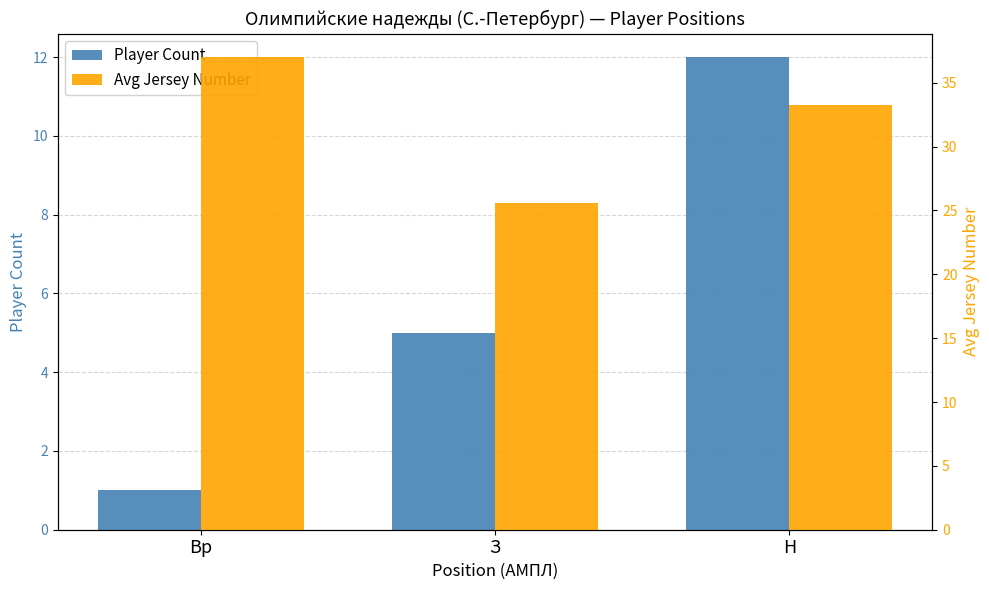

The Avg Jersey Number series shows 33.2 at Н. True or false?

True